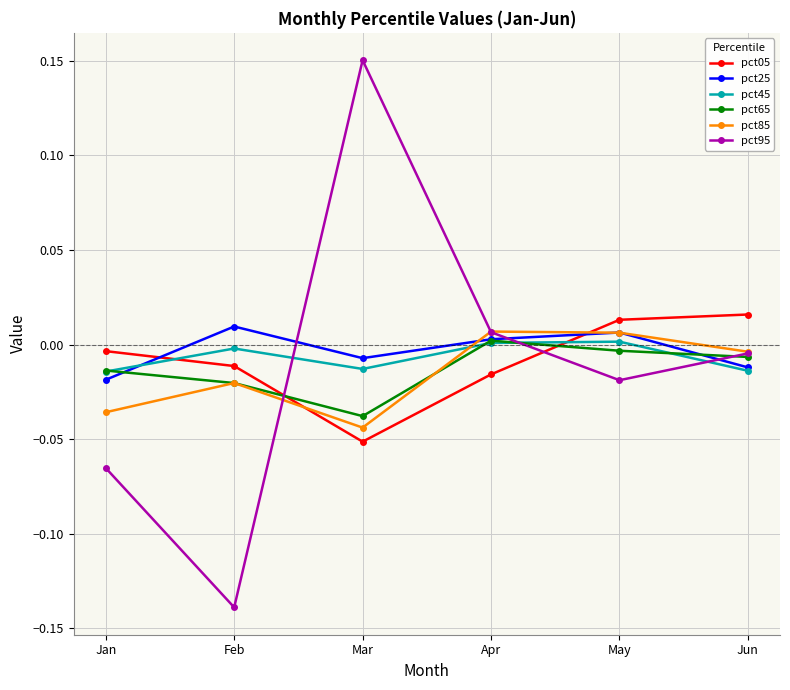

At how many categories does at least one series exceed 0?

5